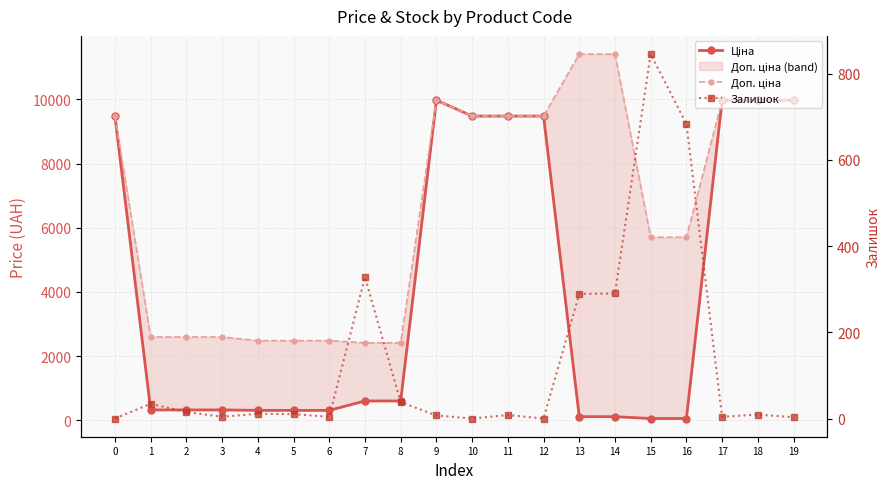

True or false: Доп. ціна has more than 0 points higher than both neighbors.

True